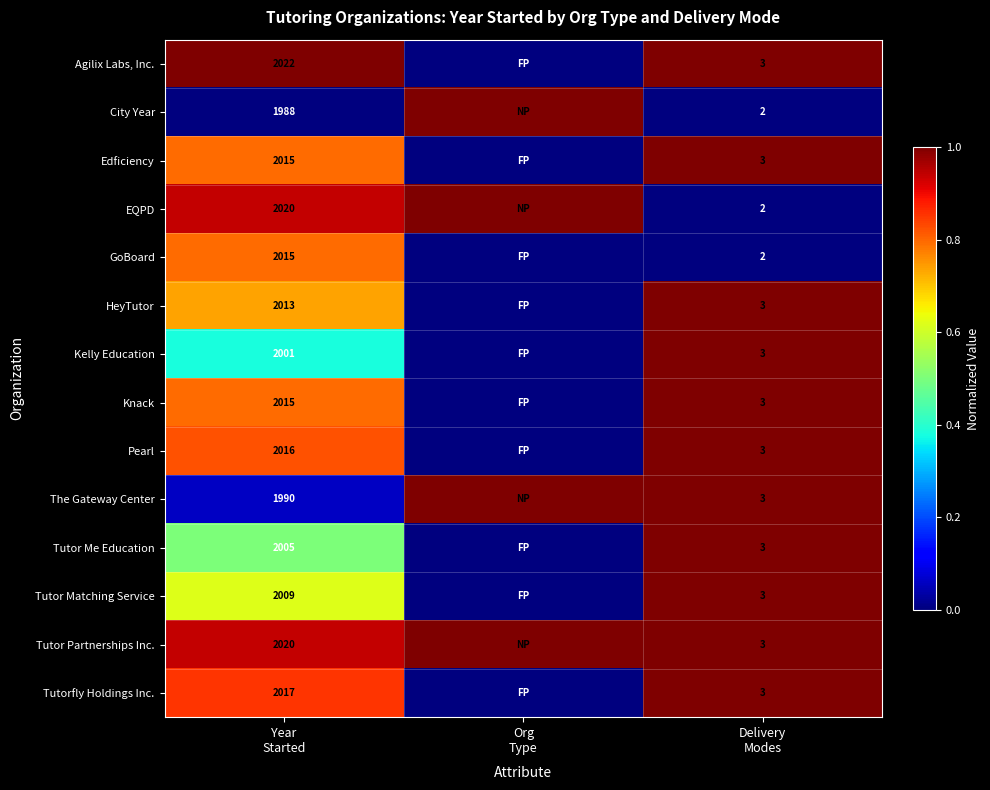

How many data points does each series have?

3